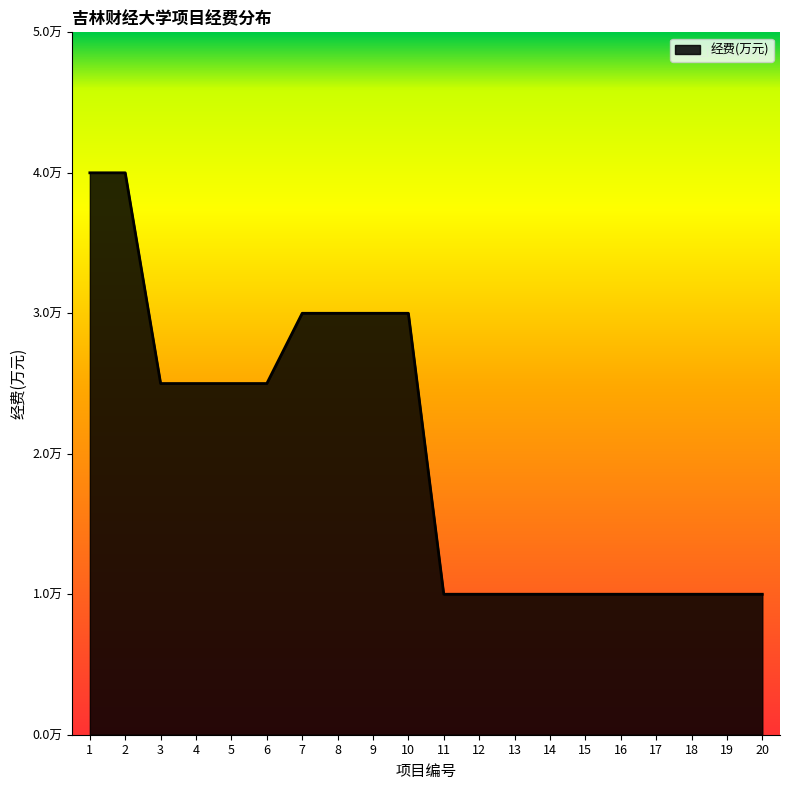

Does the chart display data point markers on the line(s)?

No